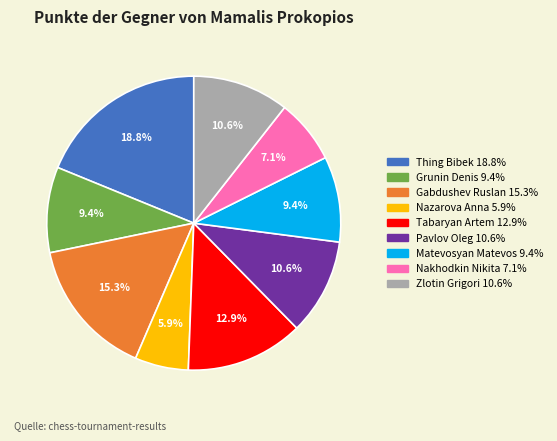

True or false: Pavlov Oleg accounts for 11% of the total.

True